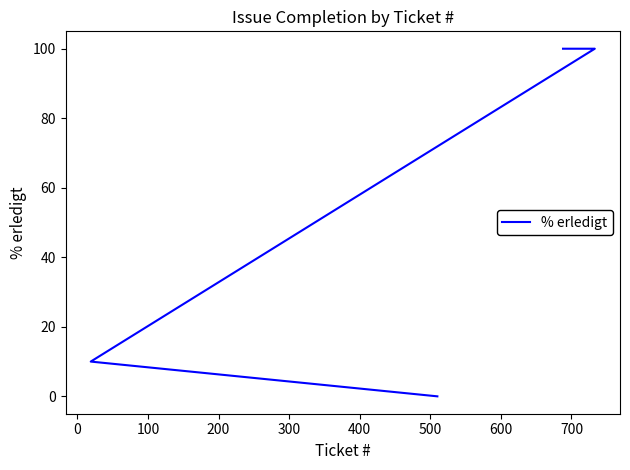

What is the ratio of the value at 400 to the value at 700?

1.0